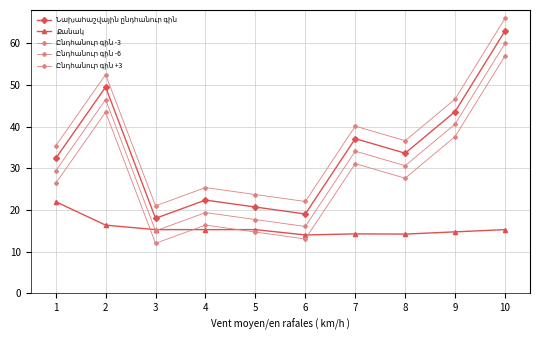

Reading left to right, what are all the values shown in this chart?

Նախահաշվային ընդհանուր գին: 32.4	49.5	18.0	22.4	20.7	19.0	37.1	33.6	43.6	63.0
Քանակ: 22.0	16.4	15.3	15.3	15.3	14.0	14.3	14.2	14.8	15.3
Ընդհանուր գին -3: 29.4	46.5	15.0	19.4	17.7	16.0	34.1	30.6	40.6	60.0
Ընդհանուր գին -6: 26.4	43.5	12.0	16.4	14.7	13.0	31.1	27.6	37.6	57.0
Ընդհանուր գին +3: 35.4	52.5	21.0	25.4	23.7	22.0	40.1	36.6	46.6	66.0